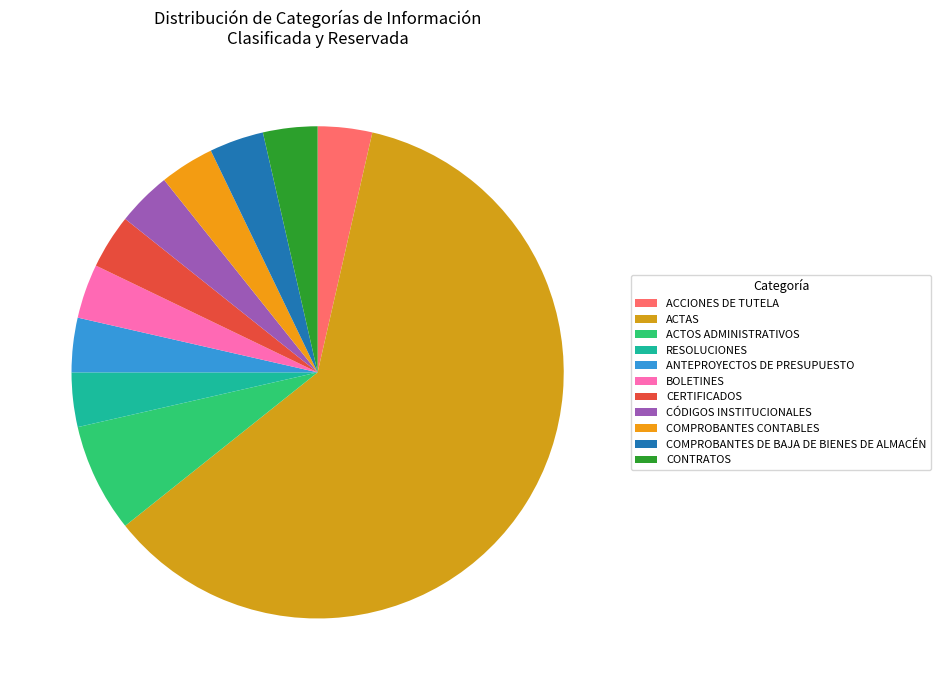

Is there any slice that represents more than half of the pie?

Yes